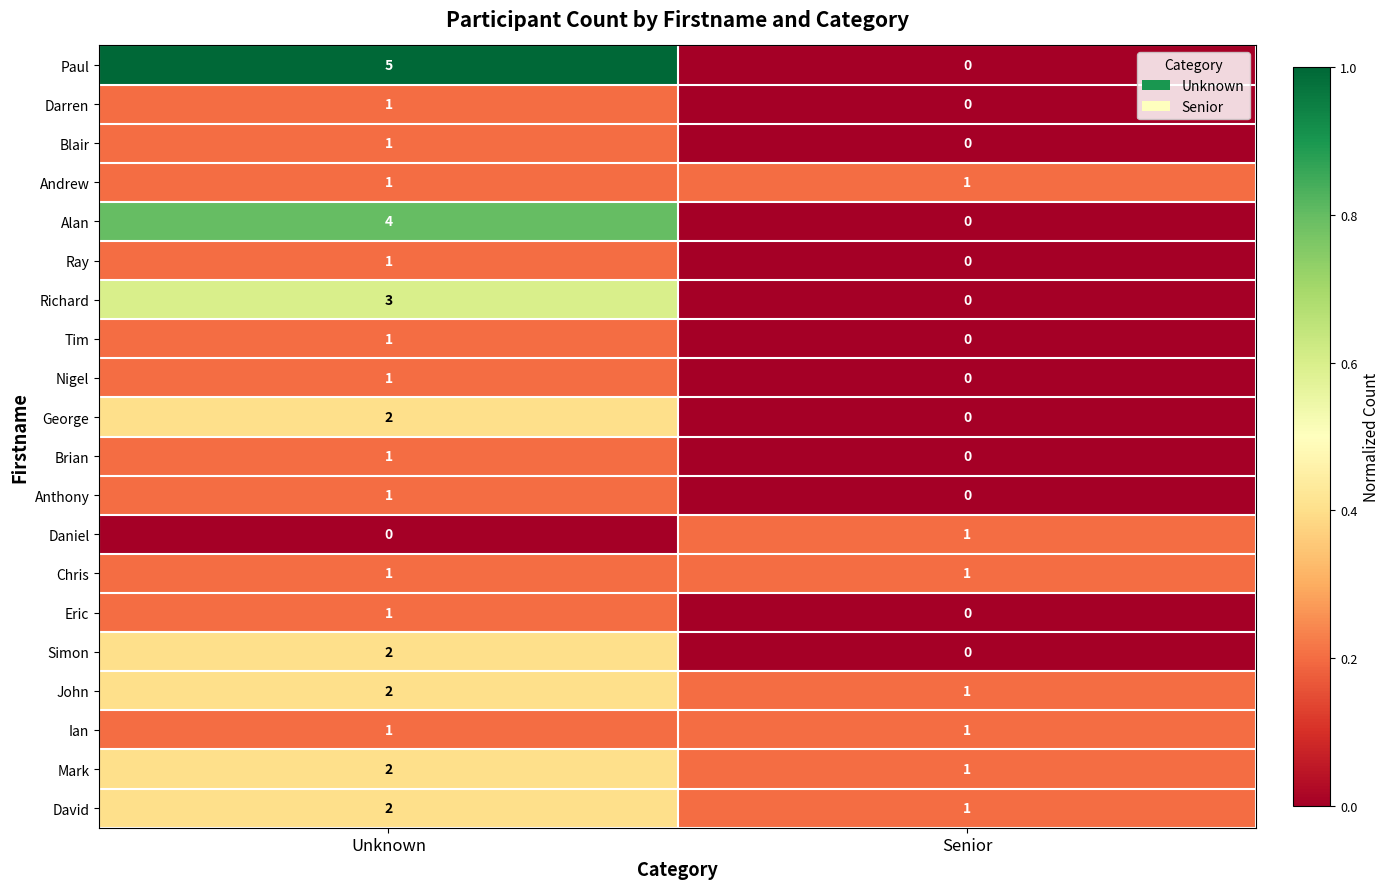

List the labels in order of David value, smallest first.

Senior, Unknown